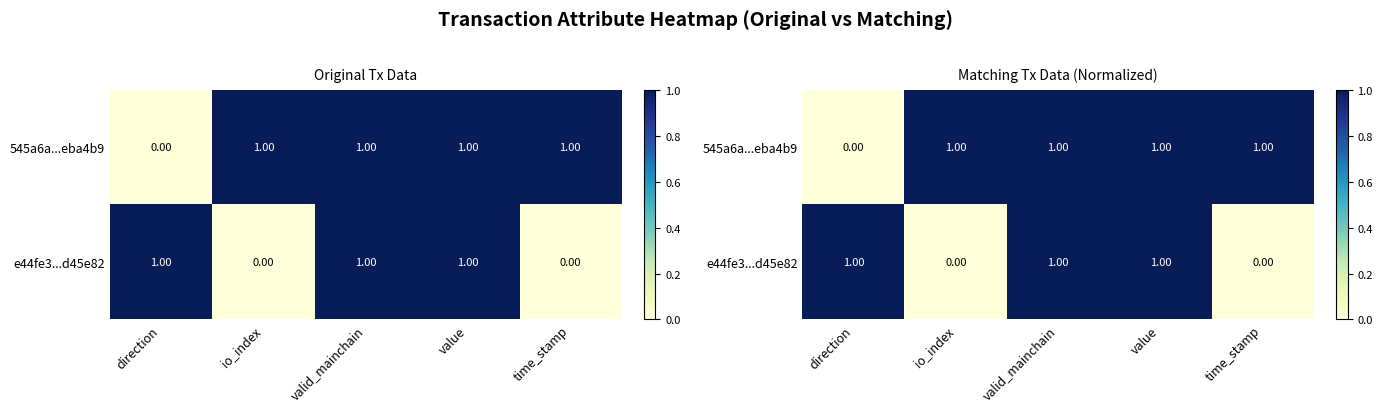

Rank the categories by 545a6a...eba4b9 value from lowest to highest.

direction, io_index, valid_mainchain, value, time_stamp